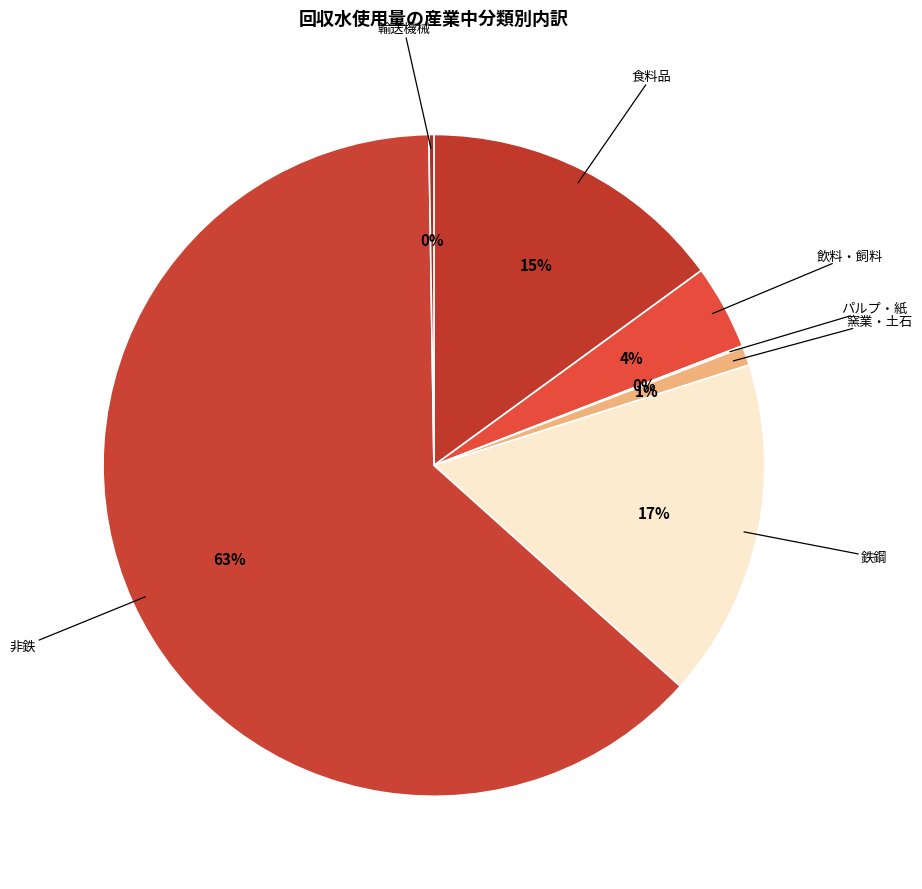

Is the sum of 非鉄 and 食料品 greater than half?

Yes